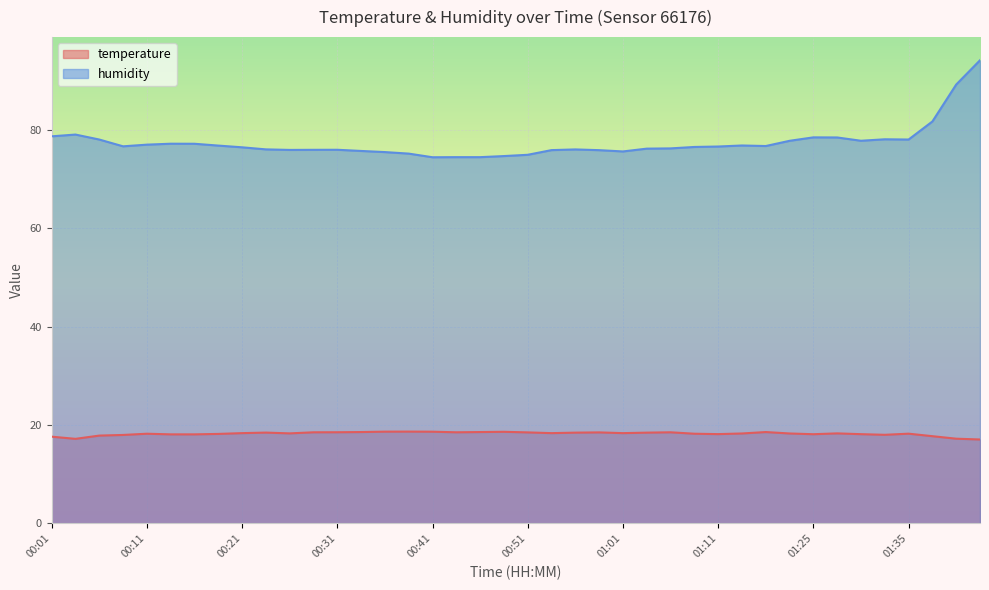

What is the maximum value shown in the chart?

94.1